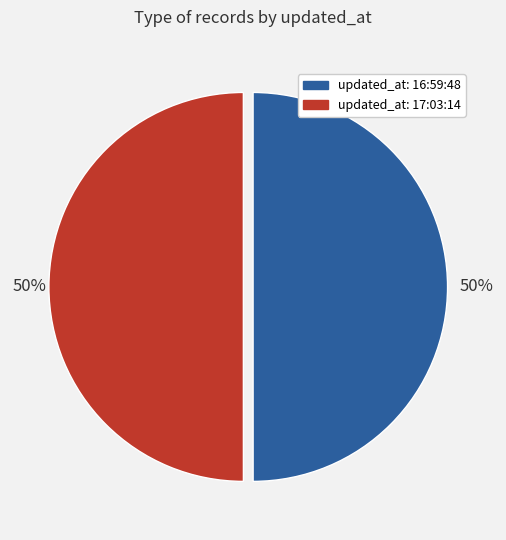

The updated_at: 16:59:48 slice represents 50% of the pie. True or false?

True